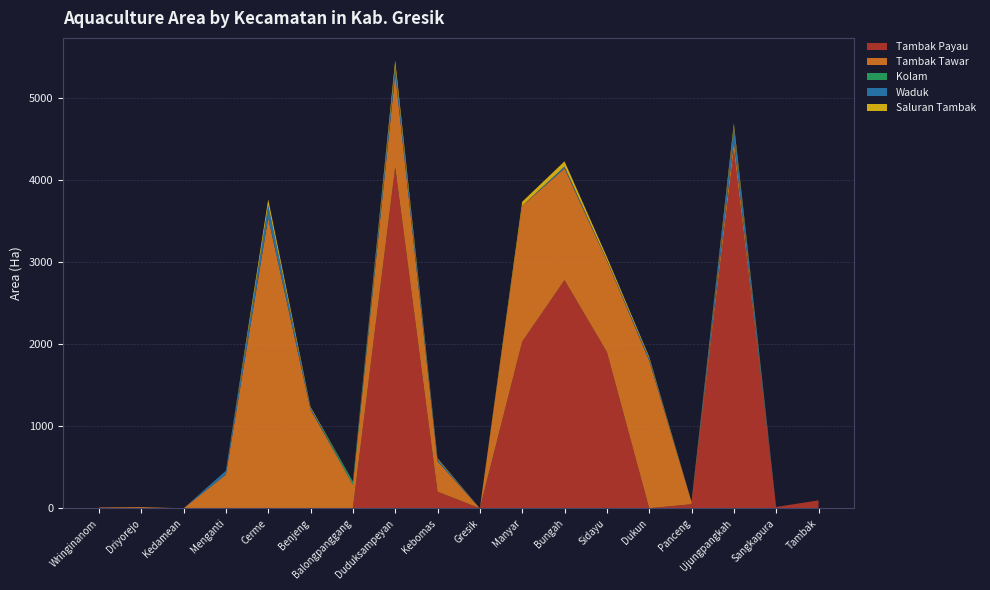

Reading left to right, extract all data points from this chart.

Tambak Payau: 0.0	0.0	0.0	0.0	0.0	0.0	0.0	4158.2	202.1	0.0	2030.3	2780.4	1905.3	0.0	50.1	4362.1	15.8	97.0
Tambak Tawar: 10.3	15.5	0.0	411.0	3539.8	1202.2	288.1	1135.2	371.9	0.0	1656.4	1360.7	1113.7	1799.7	30.7	116.0	0.8	0.0
Kolam: 0.0	0.0	0.0	0.0	0.0	0.0	38.0	0.0	0.0	0.0	0.0	0.0	0.0	0.0	0.0	0.0	0.0	0.0
Waduk: 0.0	0.0	0.0	47.1	156.2	20.0	4.5	100.1	25.4	0.0	0.0	24.0	9.5	28.0	0.5	169.2	0.0	0.0
Saluran Tambak: 0.0	0.0	0.0	0.0	69.0	14.0	0.0	65.6	10.3	0.0	49.0	63.0	35.0	17.8	0.0	41.7	0.0	0.0